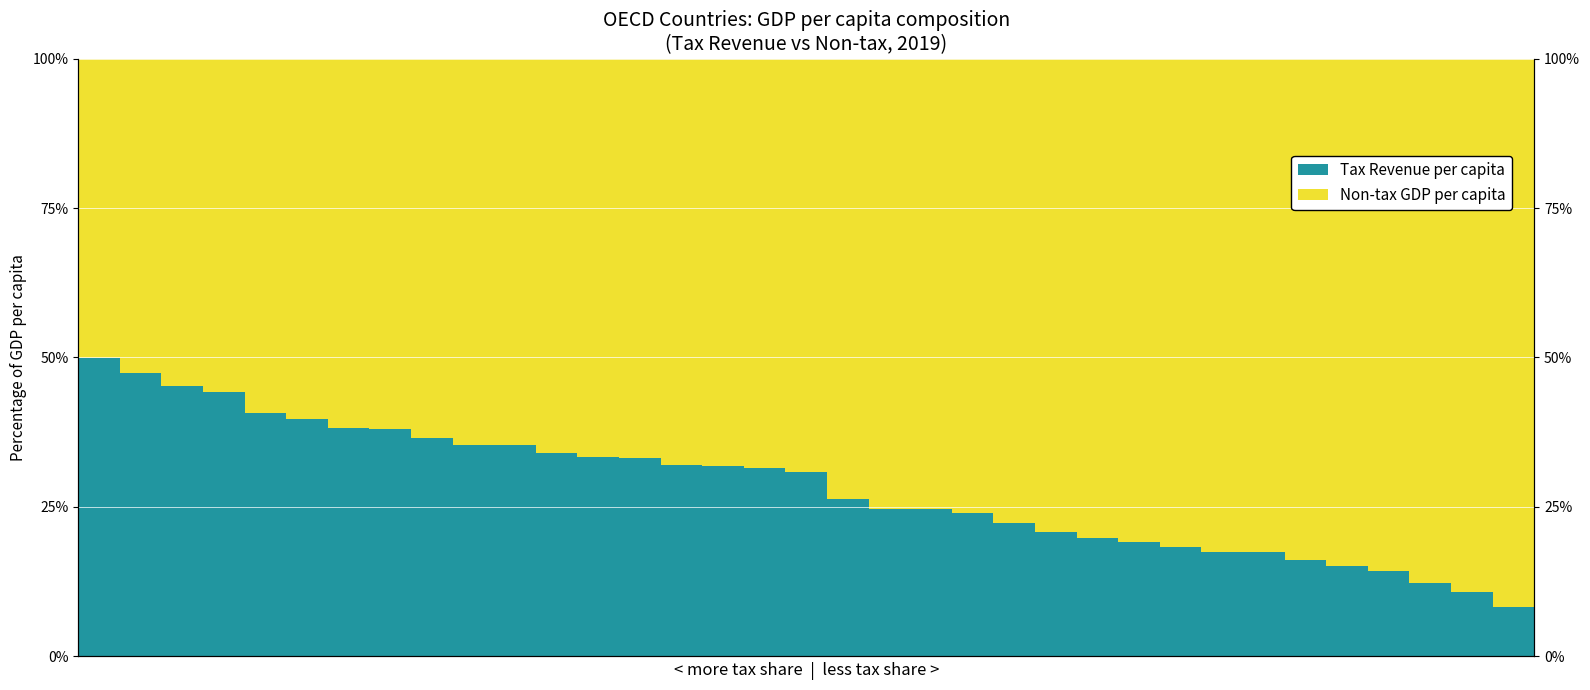

What is the difference between the second highest and second lowest values in the Tax Revenue per capita series?

36.6